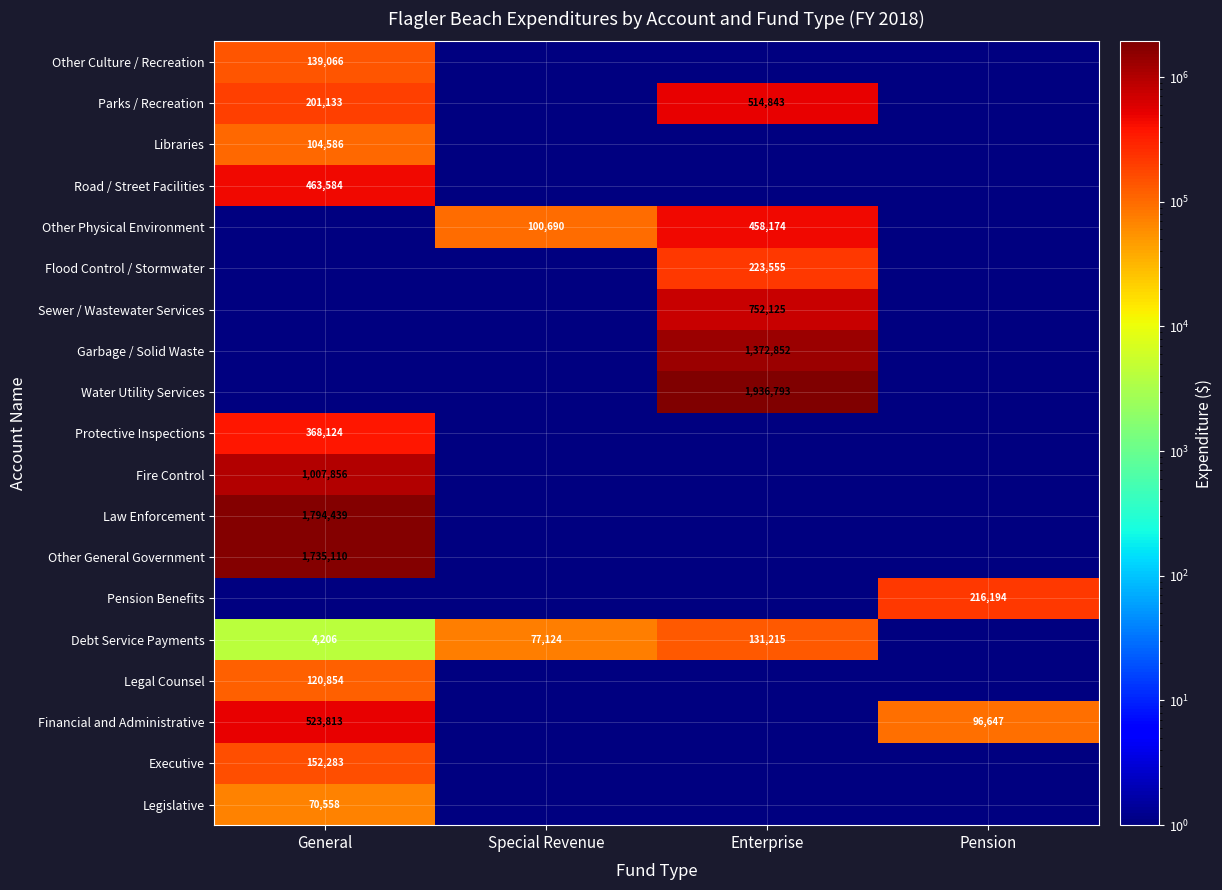

The value of Debt Service Payments at Enterprise is 131215. True or false?

True